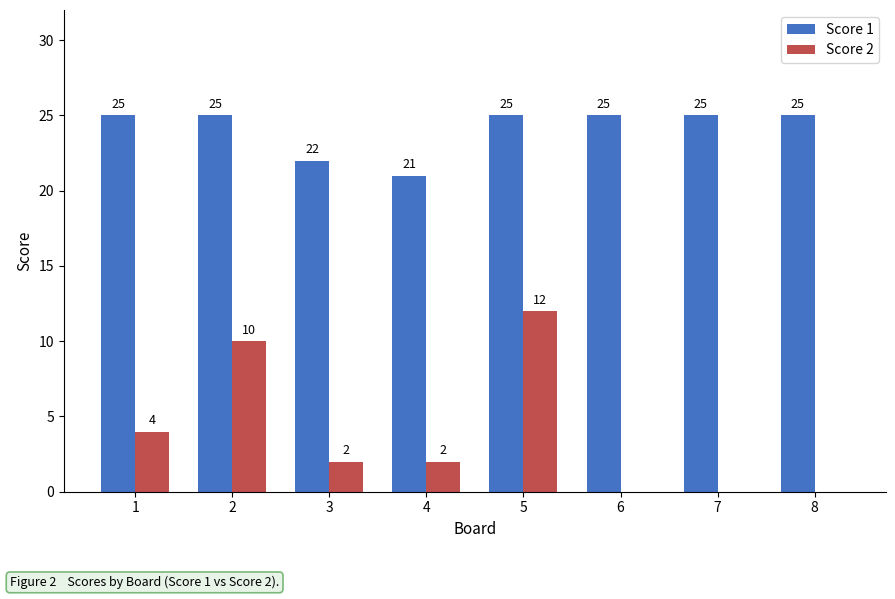

True or false: Score 1 has a value of 22 at 3.

True